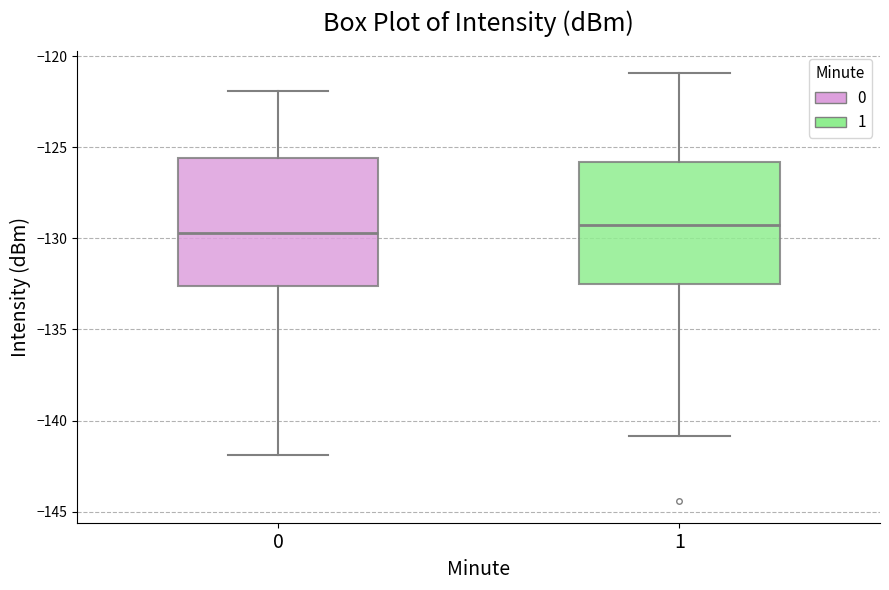

Reading left to right, transcribe this box plot: for each box, give where its median line is, the range the box spans, and where its two whiskers end, as read against the y-axis. The values are not printed on the chart, so give them approximately, as read against the axis.

0: median -129.5, box -132.5 to -125.5, whiskers -142.0 to -122.0
1: median -129.5, box -132.5 to -126.0, whiskers -141.0 to -121.0